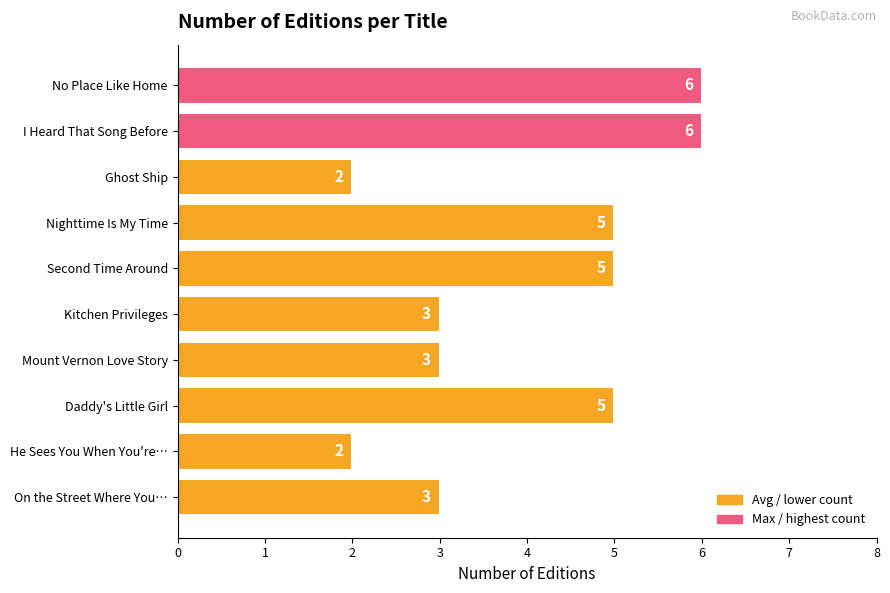

How many values are between 3 and 5?

6